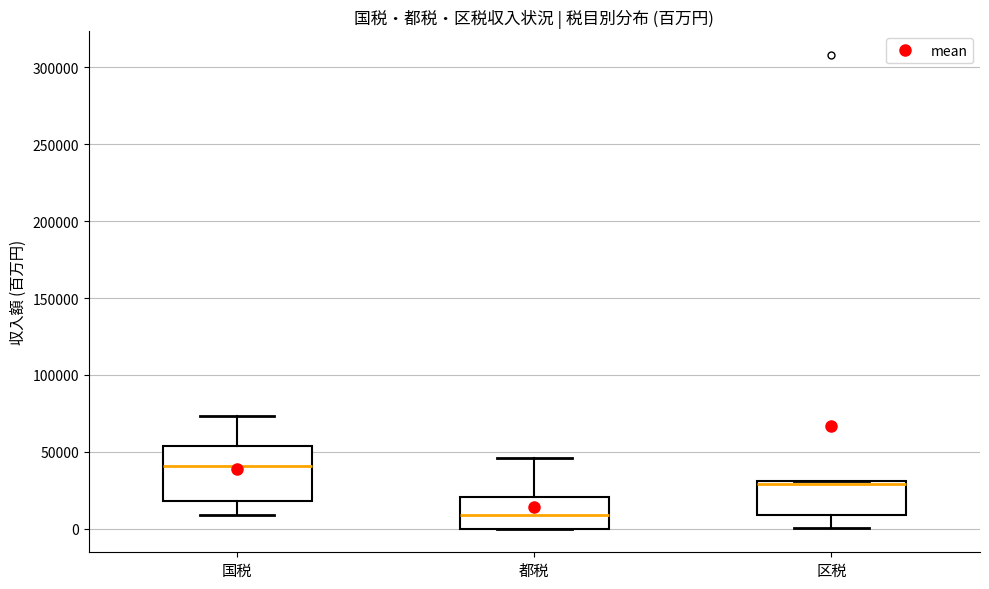

Which box has the highest median line?

国税